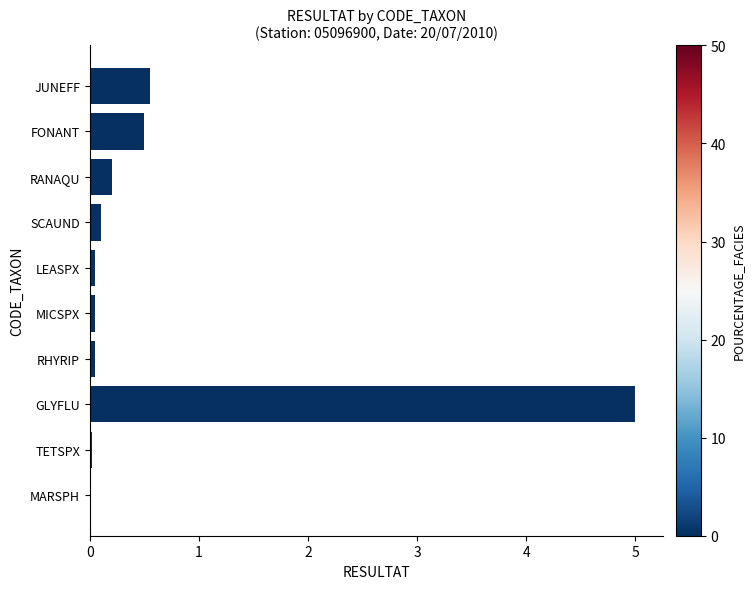

Are the bars grouped side by side (vs. stacked)?

No